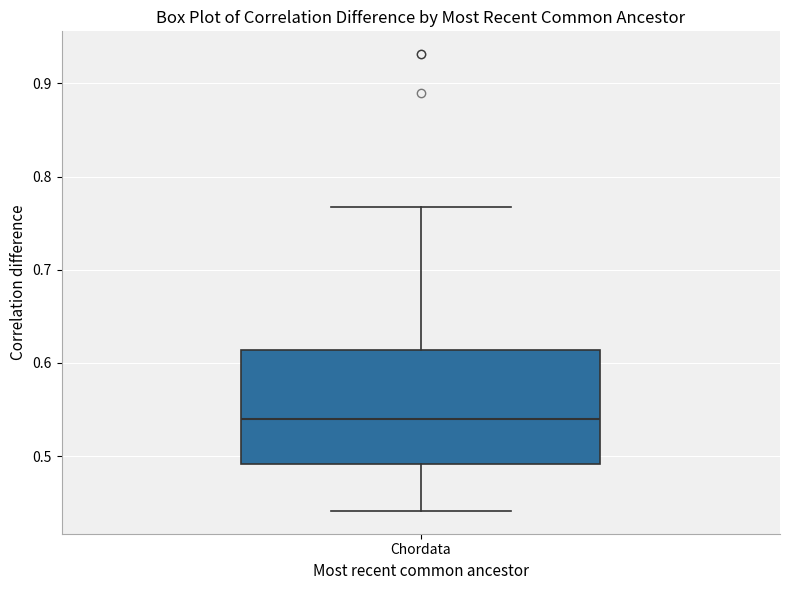

Where is the upper edge of the box for Chordata on the y-axis? The values are not printed on the chart, so give them approximately, as read against the axis.

0.61